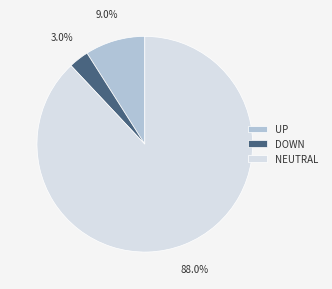

Which has a higher value, UP or NEUTRAL?

NEUTRAL